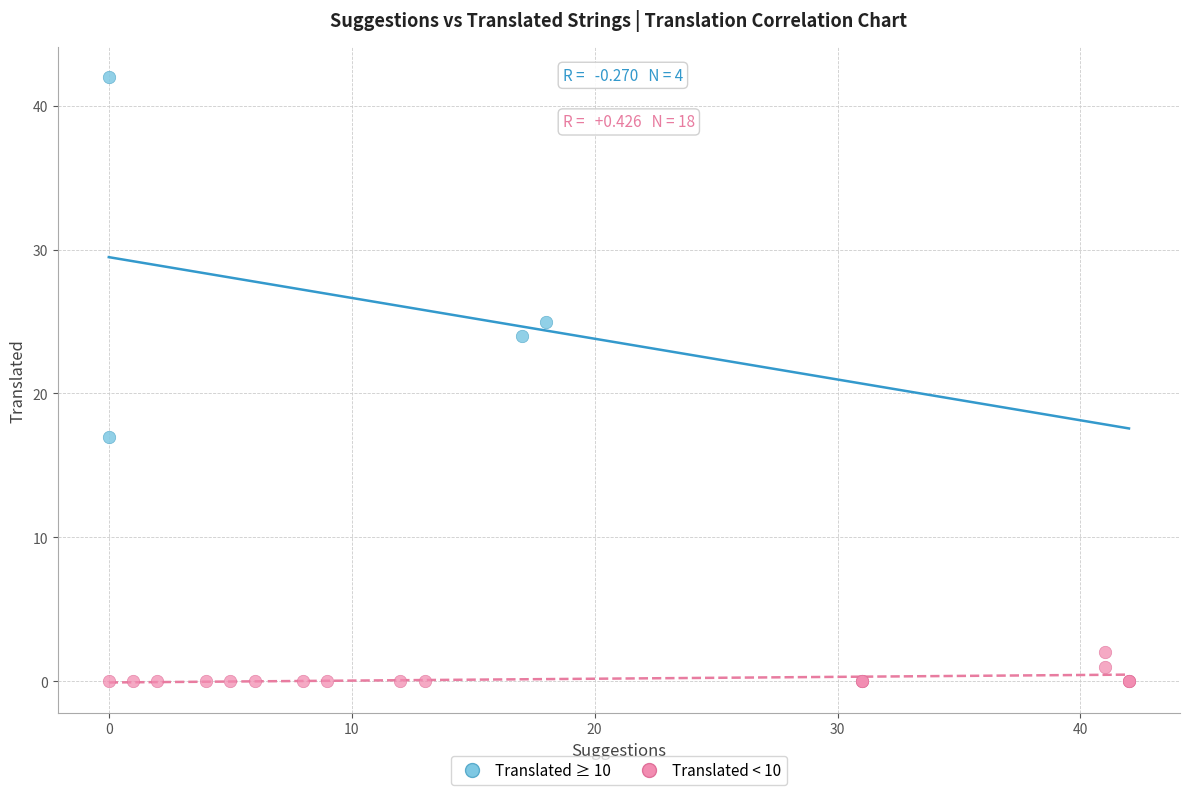

Which series has the largest Y range (max minus min)?

Translated ≥ 10